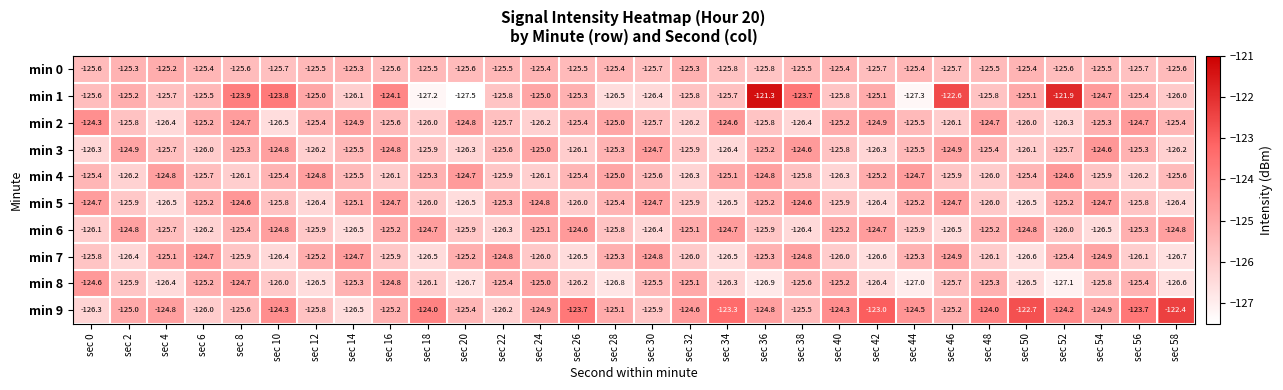

What is the average value of the min 8 series?

-125.9